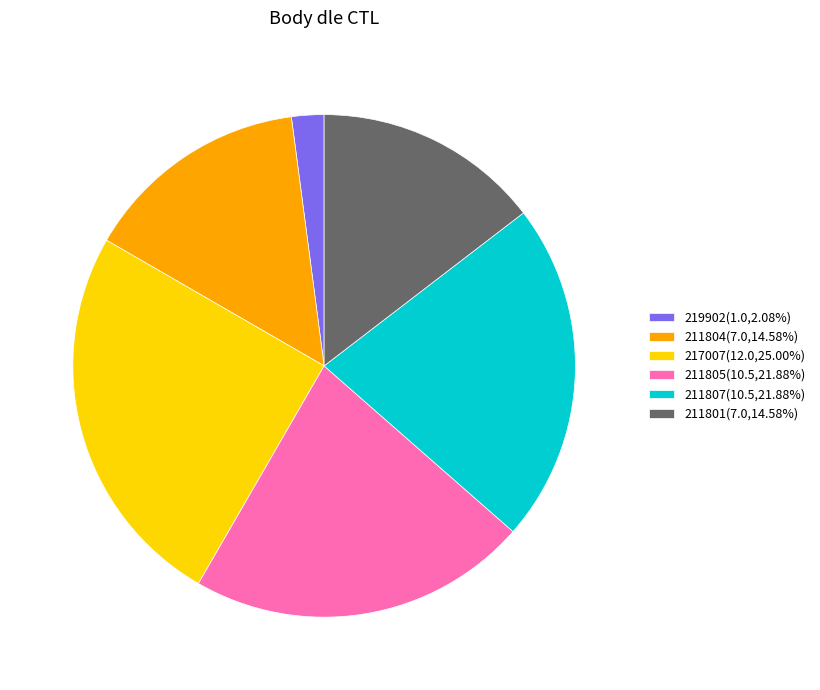

Is there a majority slice in this chart?

No